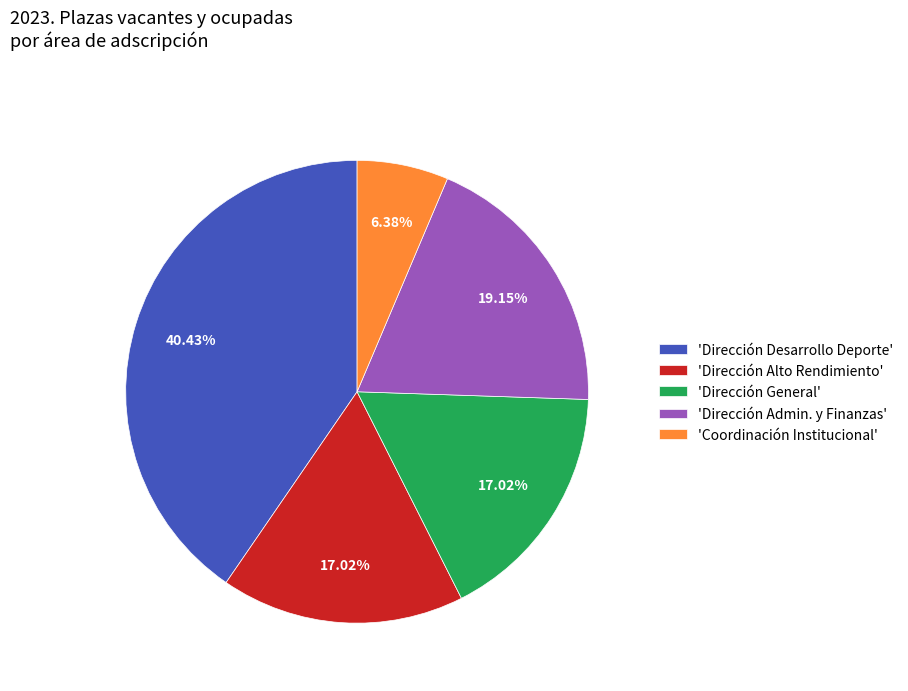

Is there a majority slice in this chart?

No